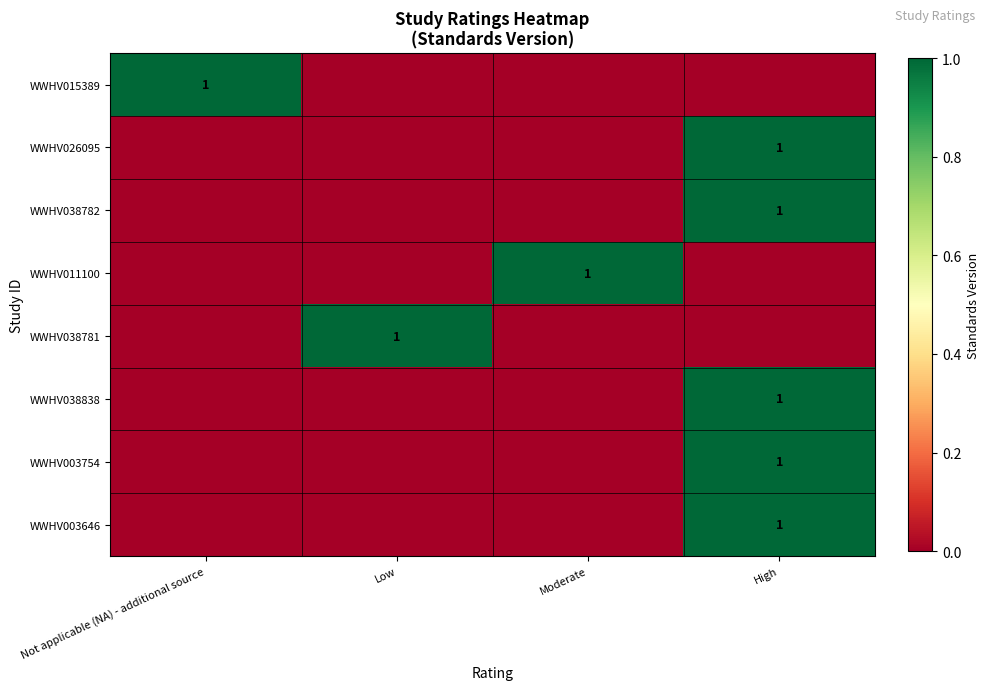

True or false: WWHV003754 has a value of 1 at High.

True